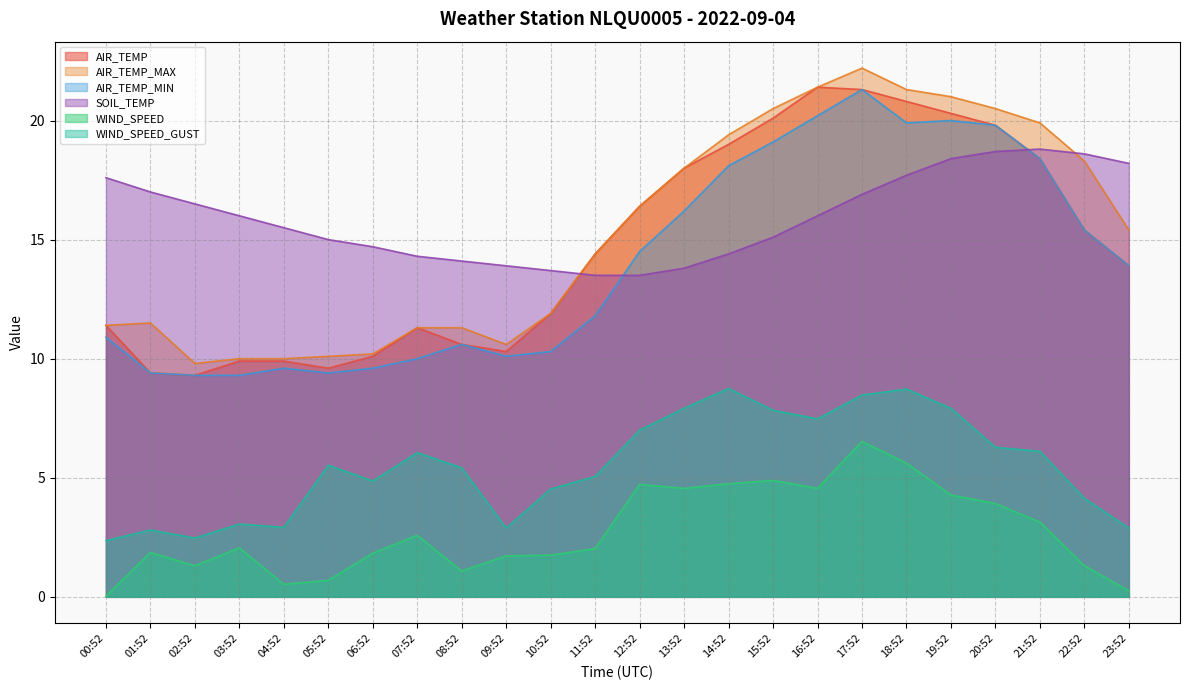

Between 03:52 and 11:52, which series saw the biggest shift?

AIR_TEMP